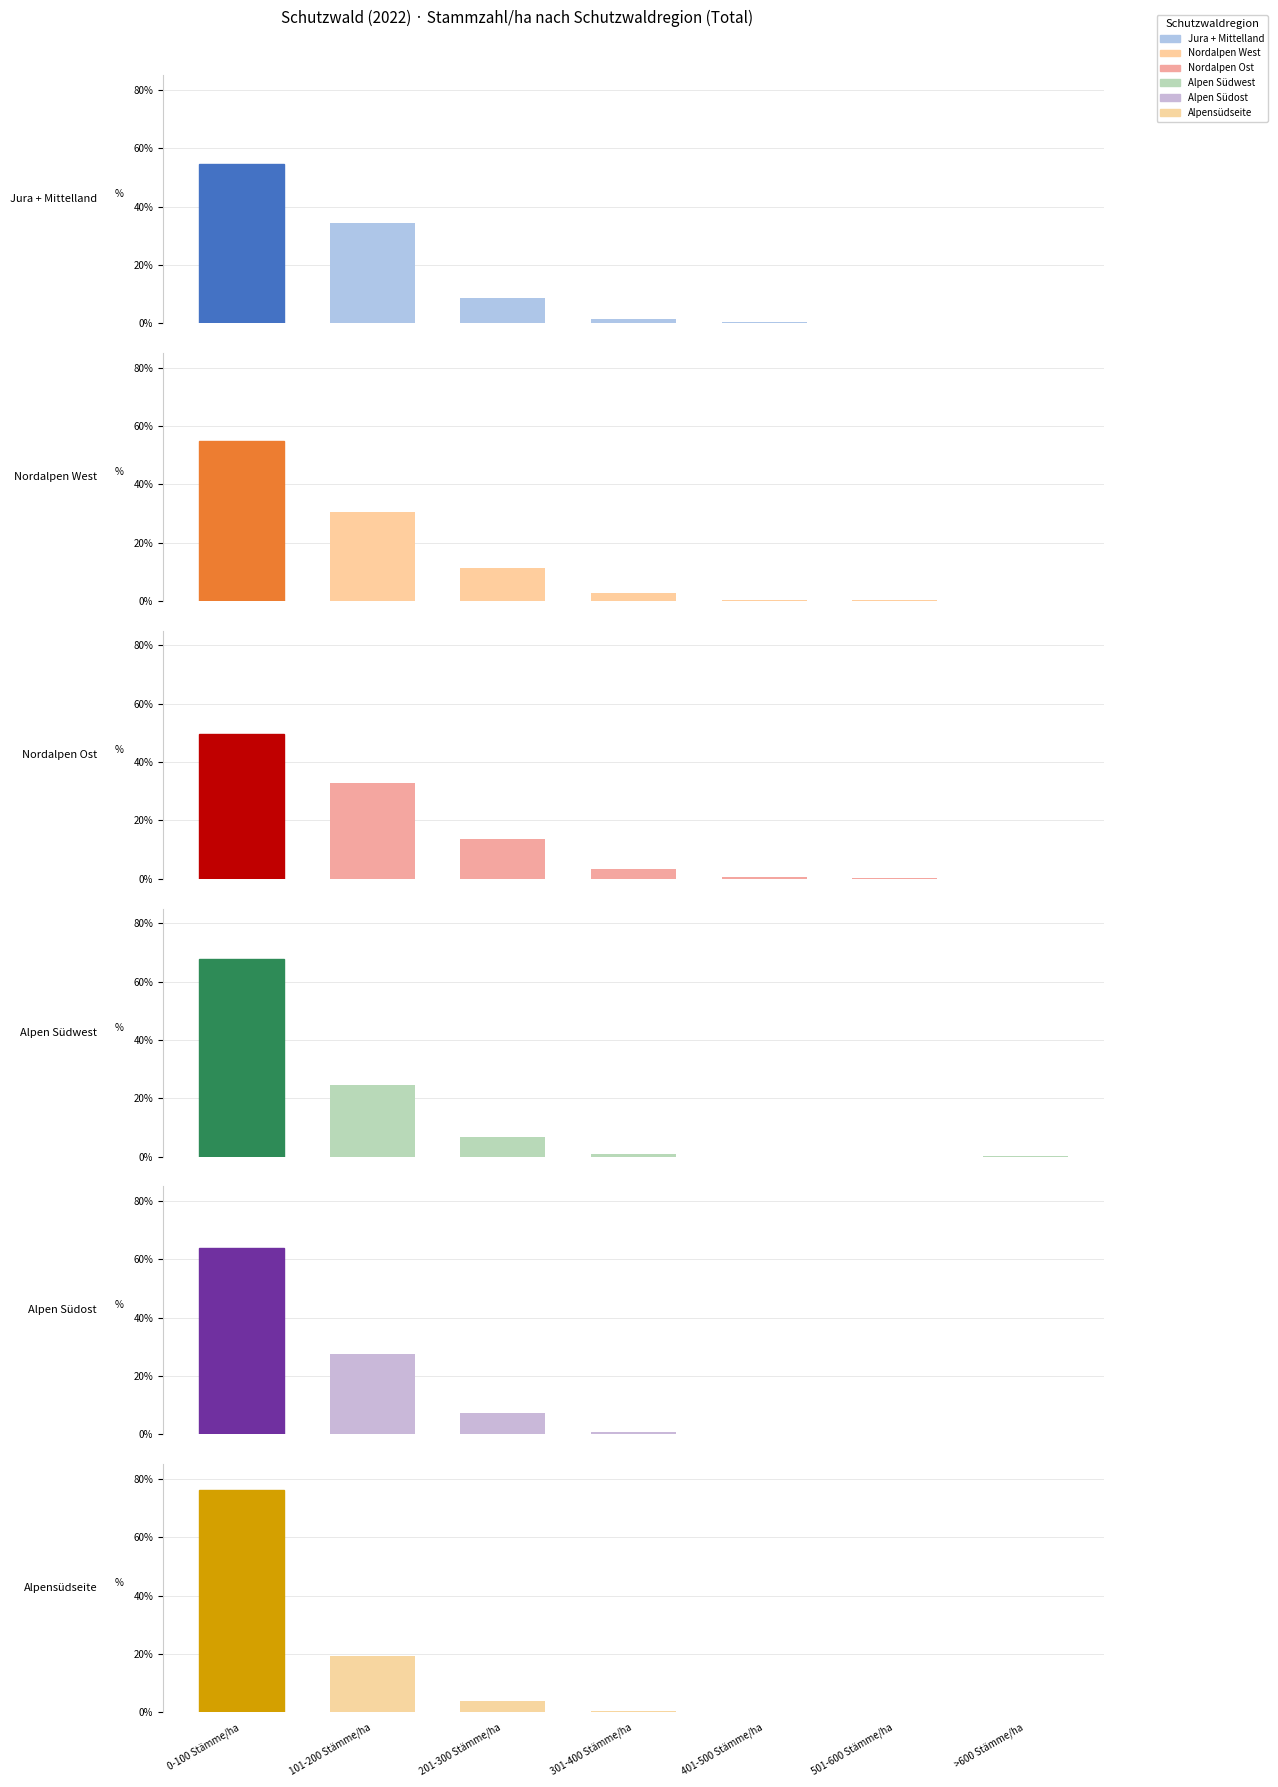

What is the sum of all Alpensüdseite values?

99.8